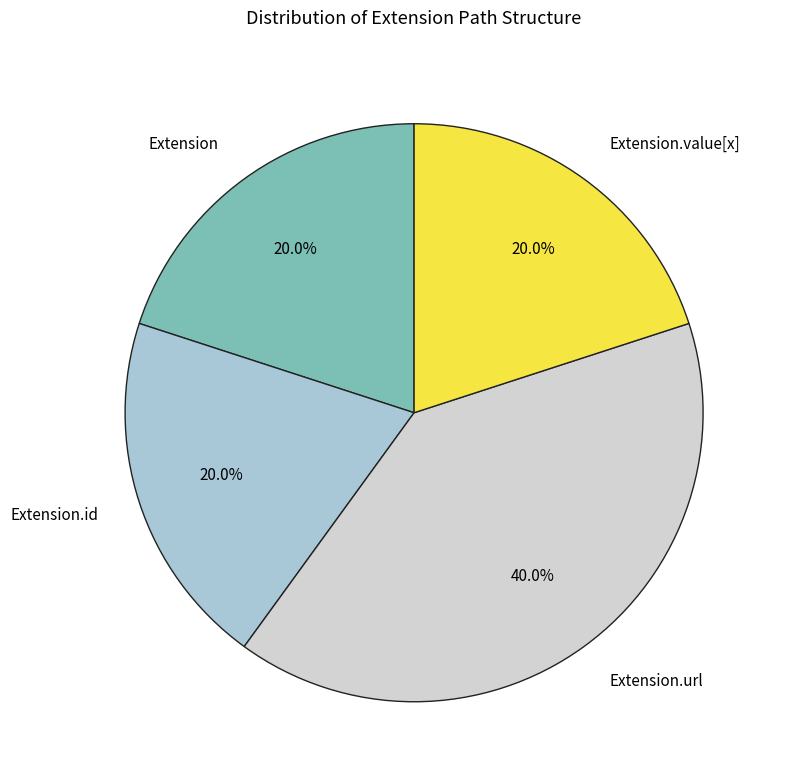

How many slices are in this pie chart?

4